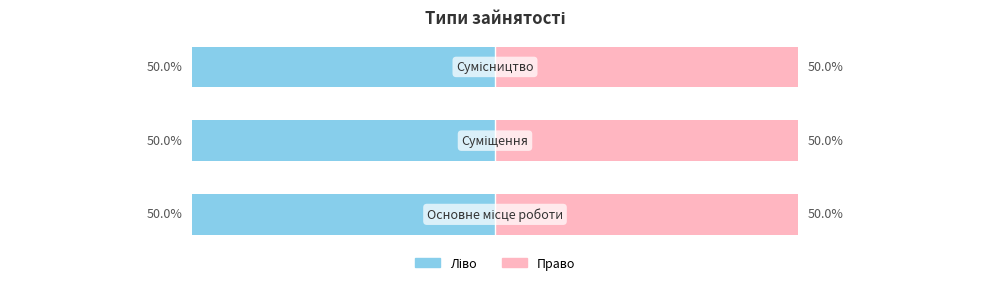

Rank the categories by value from highest to lowest.

Сумісництво, Суміщення, Основне місце роботи